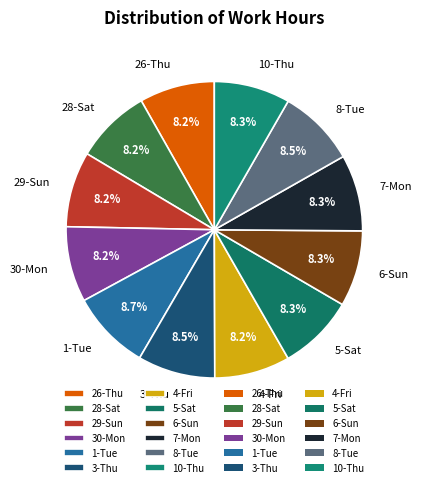

To the nearest percent, what portion does 4-Fri represent?

8%